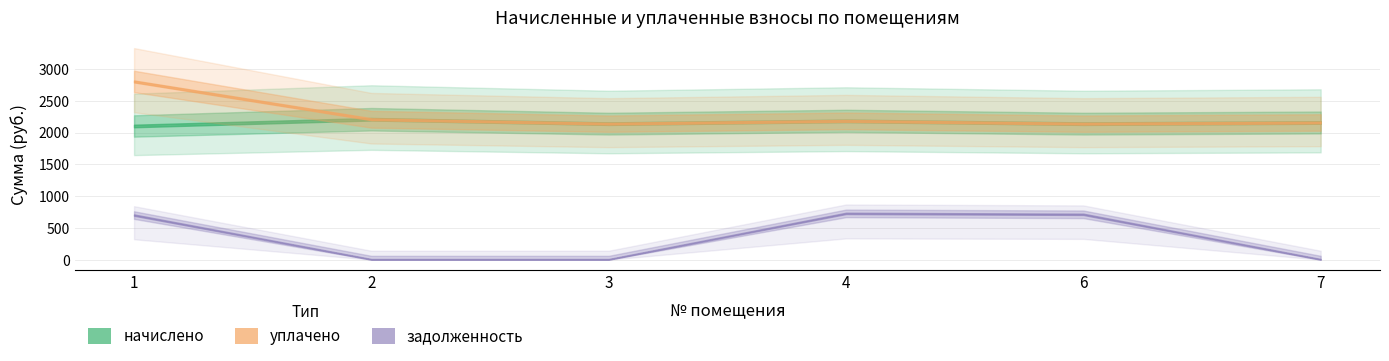

In уплачено, how many points are higher than both neighbors (excluding endpoints)?

1